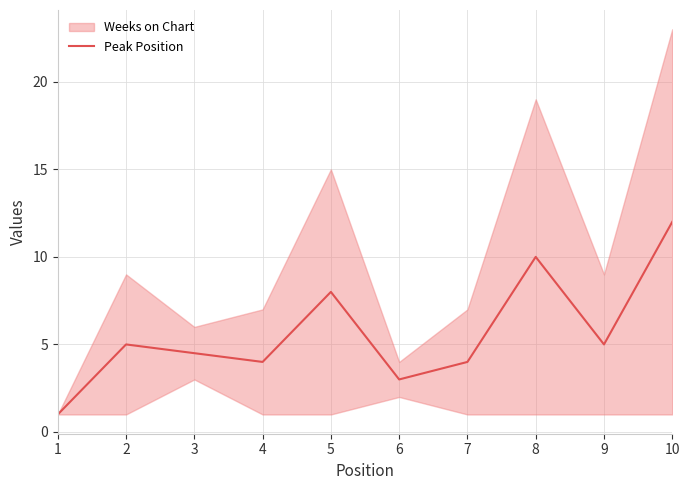

How many interior local peaks (higher than both neighbors) does the data have?

3